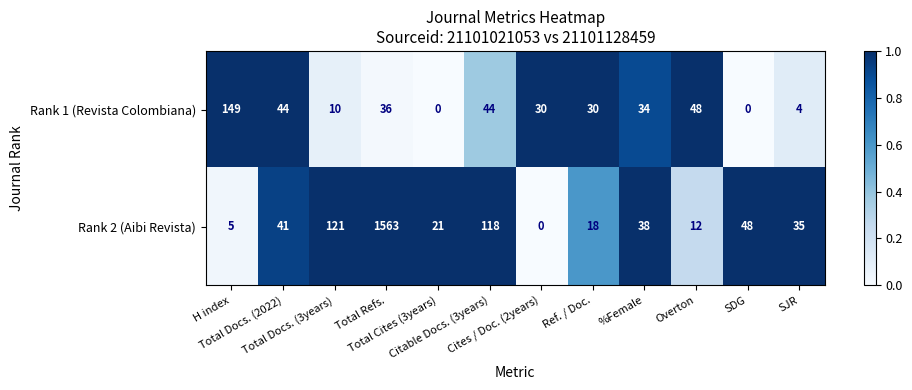

Rank the series at Overton from highest to lowest value.

Rank 1 (Revista Colombiana), Rank 2 (Aibi Revista)